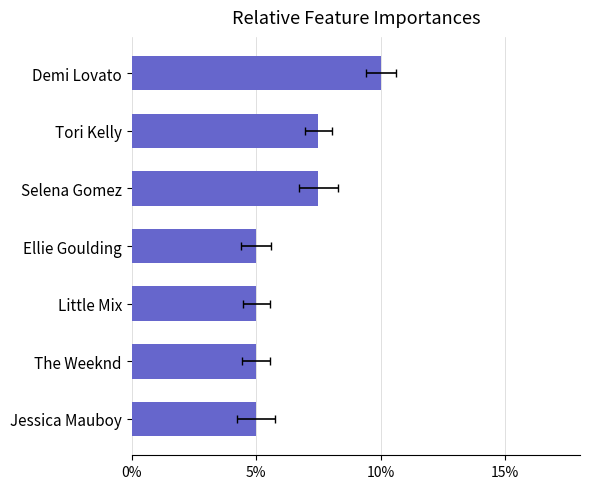

Does the chart contain stacked bars?

No